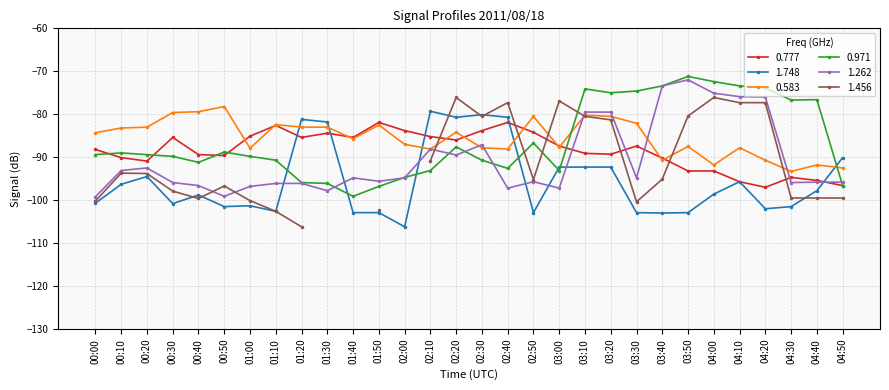

Which series has the widest spread of values?

0.971